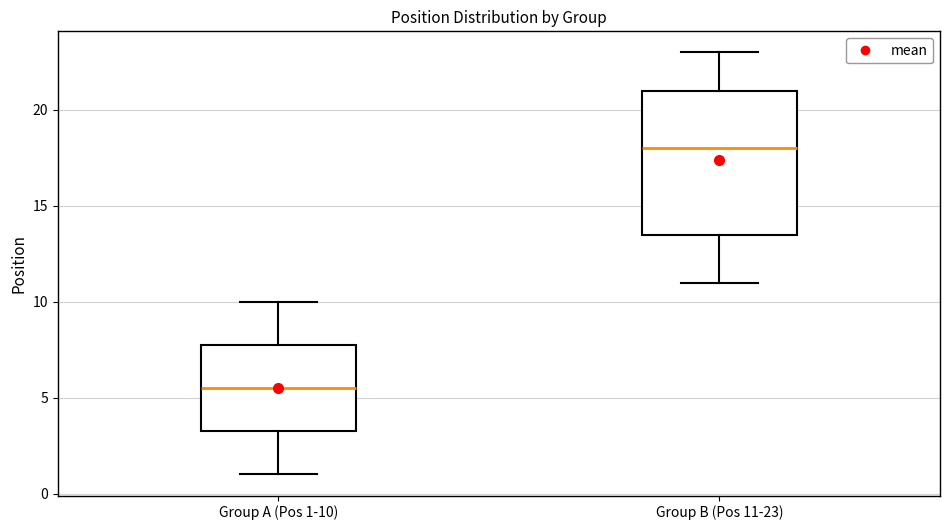

Where does the median line of the box for Group B (Pos 11-23) sit on the y-axis? The values are not printed on the chart, so give them approximately, as read against the axis.

18.0